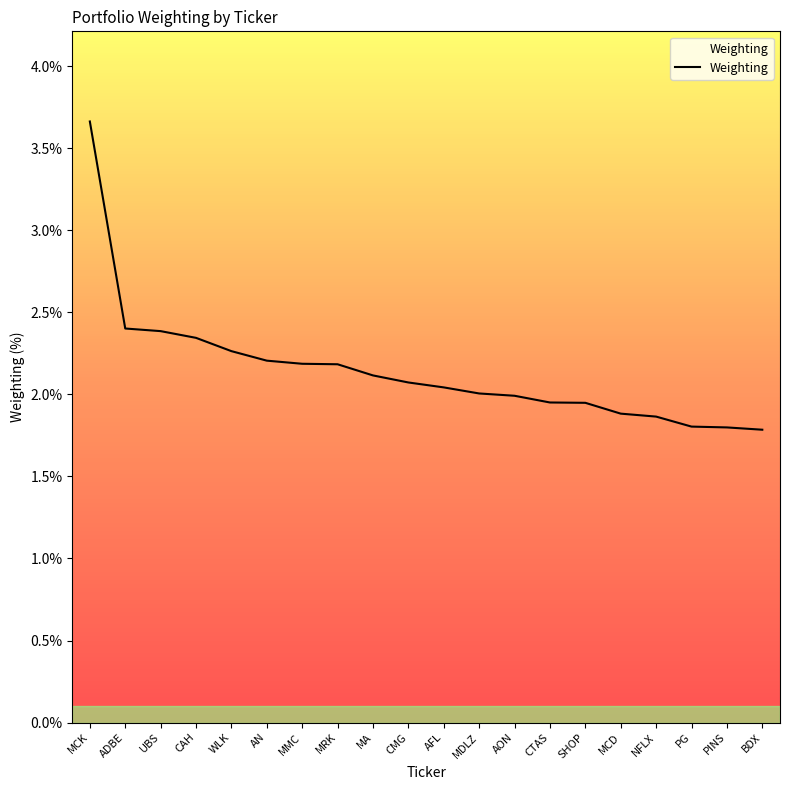

Read the value at ADBE.

2.4